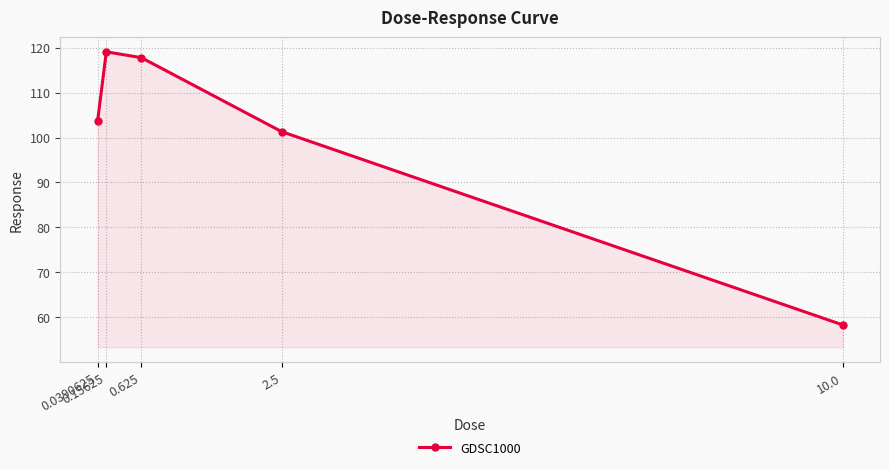

Reading right to left, extract all data points from this chart.

10.0=58.3	2.5=101.3	0.625=117.7	0.15625=119.0	0.0390625=103.6